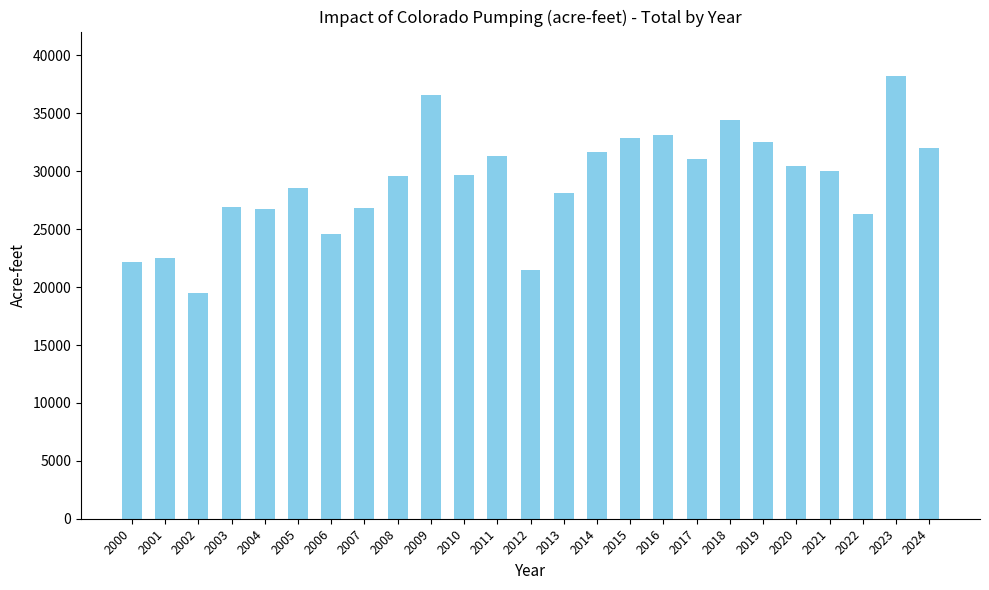

Where does the data first go above 29667?

2009